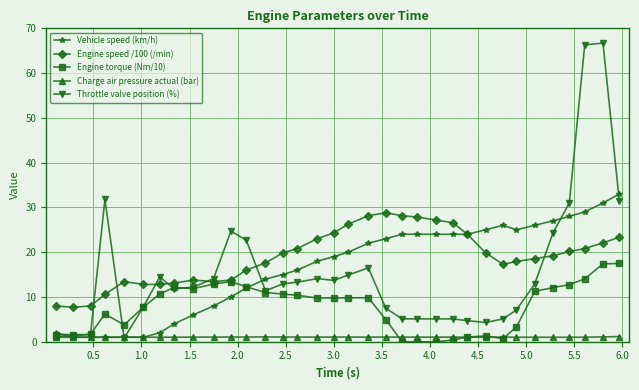

Which series has the largest range (max minus min)?

Throttle valve position (%)